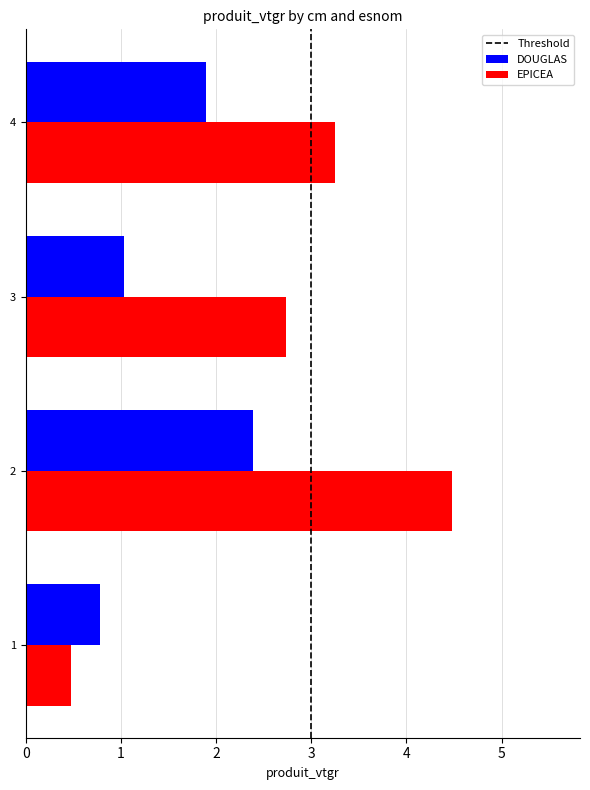

How many series are shown in this chart?

2